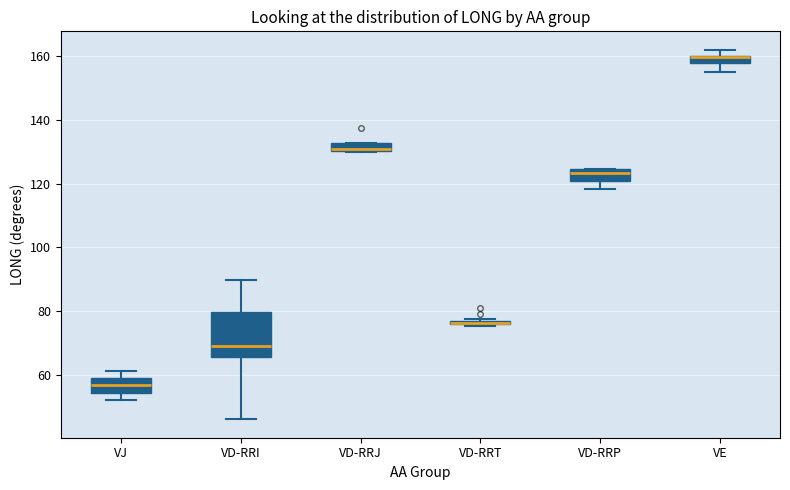

Where is the lower edge of the box for VD-RRT on the y-axis? The values are not printed on the chart, so give them approximately, as read against the axis.

76